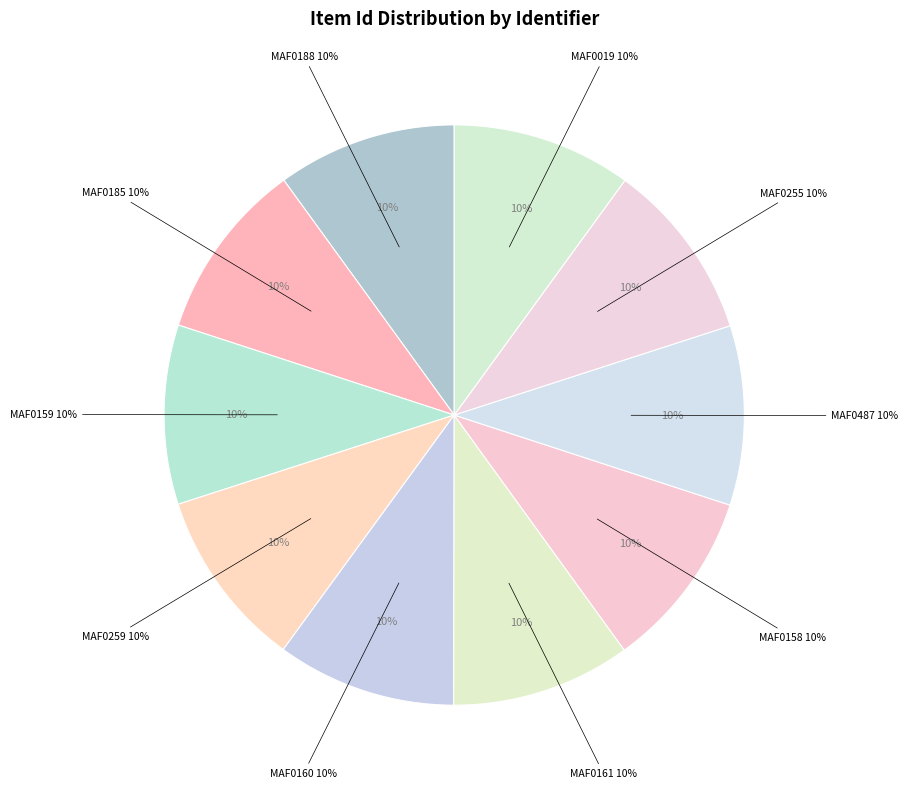

How many segments does this pie chart have?

10